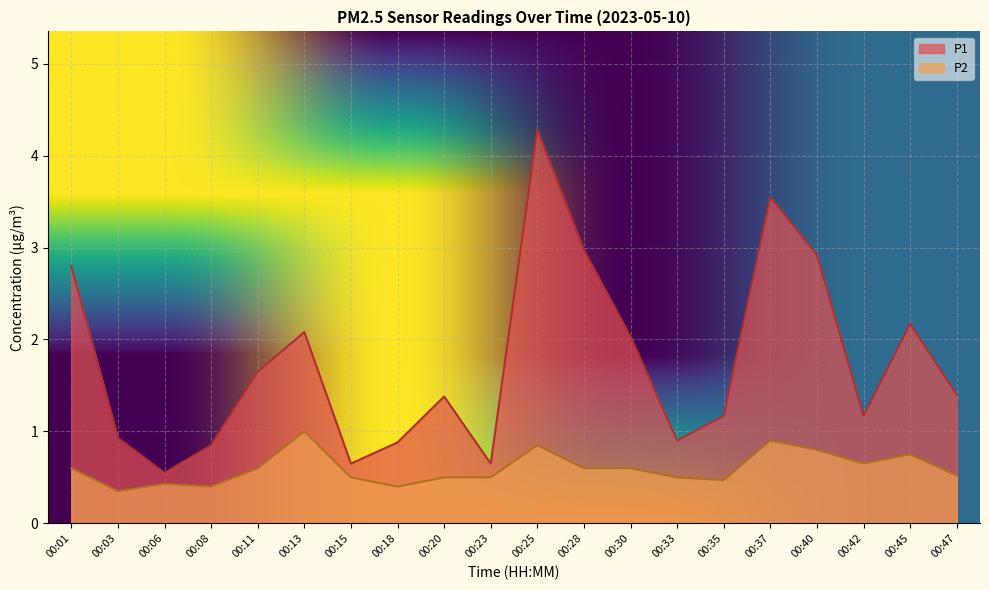

What is the value of the P1 point at the 1st from the left?

2.8